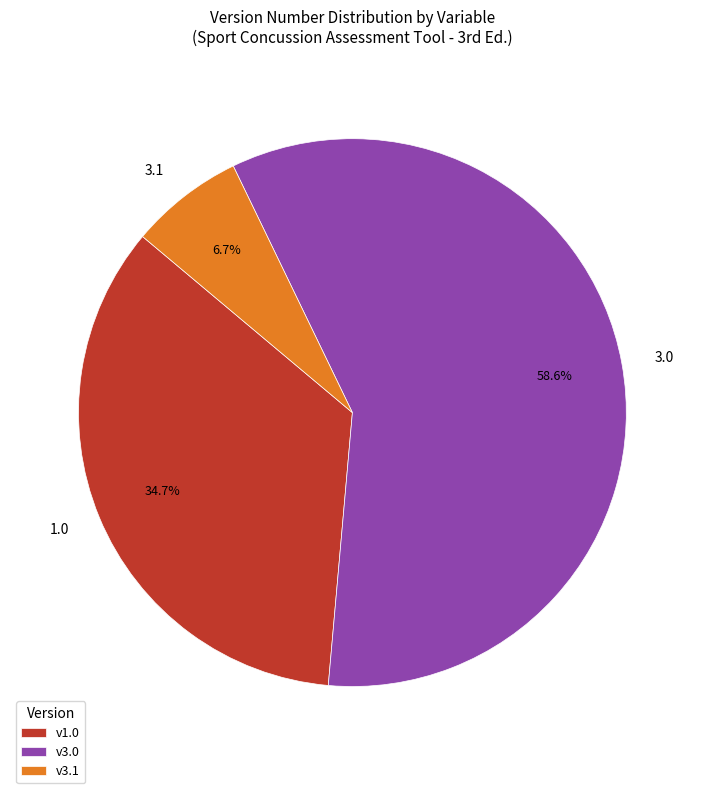

Is there any slice that represents more than half of the pie?

Yes